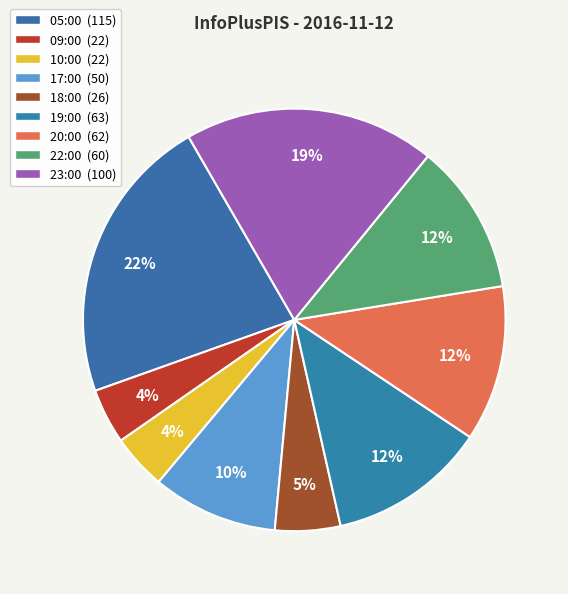

What percentage do 22:00 and 23:00 together represent?

30.8%